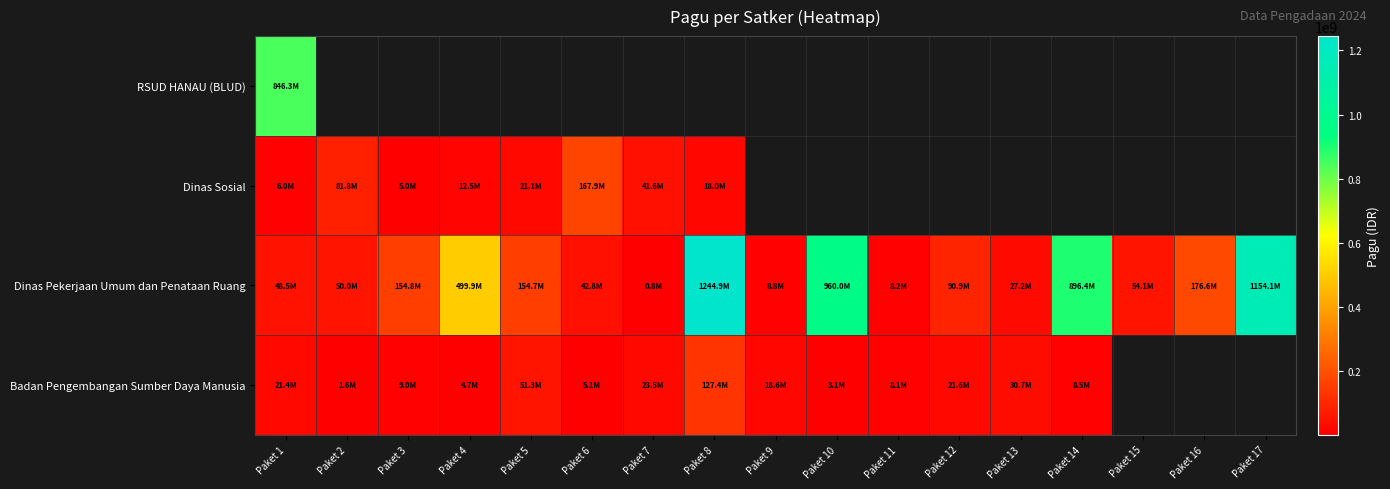

How many positive values does the Badan Pengembangan Sumber Daya Manusia series have?

14